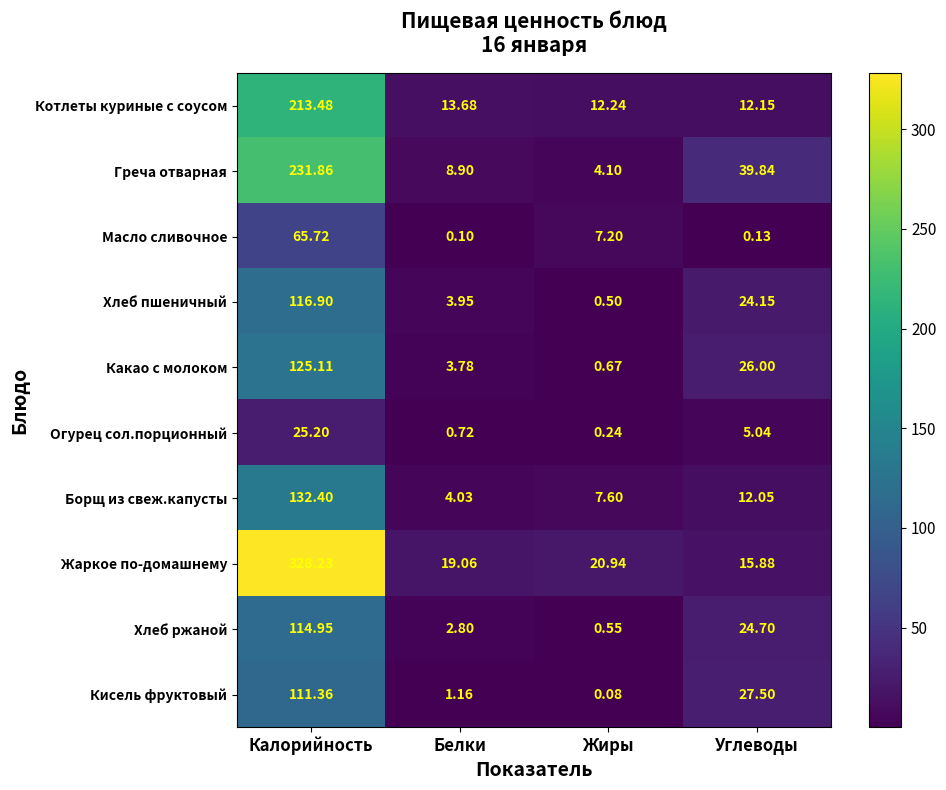

Rank the series at Калорийность from highest to lowest value.

Жаркое по-домашнему, Греча отварная, Котлеты куриные с соусом, Борщ из свеж.капусты, Какао с молоком, Хлеб пшеничный, Хлеб ржаной, Кисель фруктовый, Масло сливочное, Огурец сол.порционный